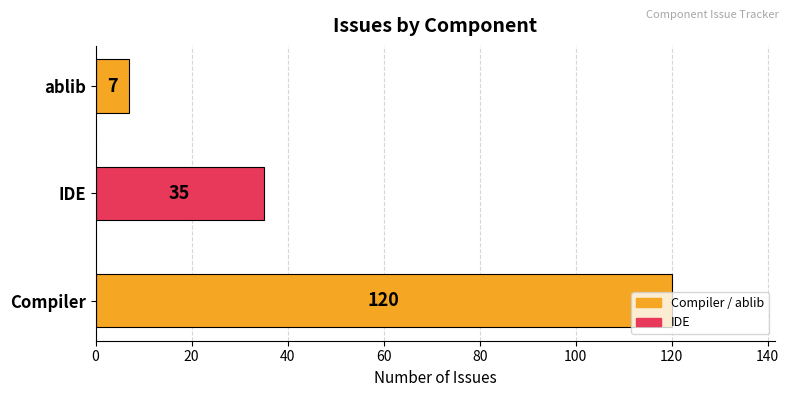

How many series are shown in this chart?

1